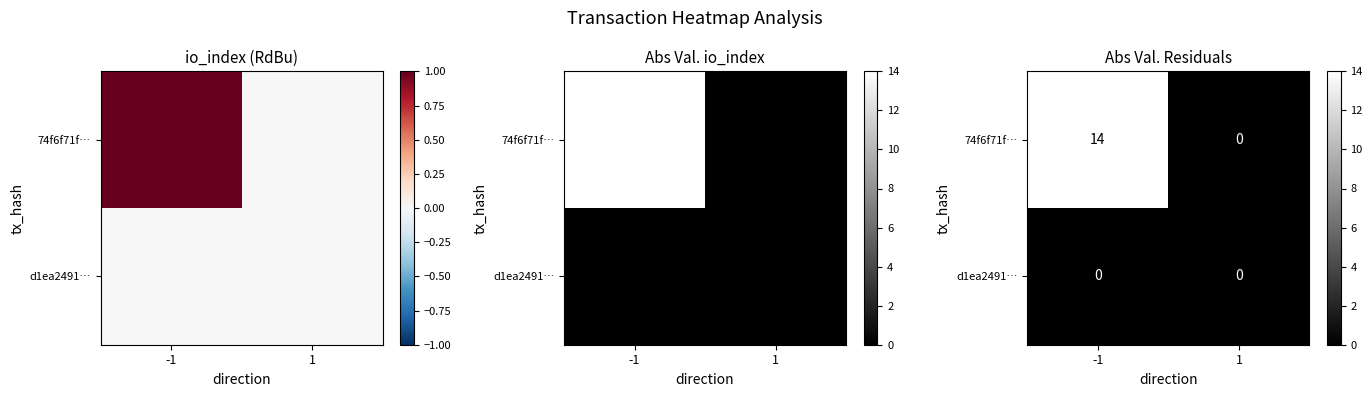

At which category is the sum across all series the highest?

-1